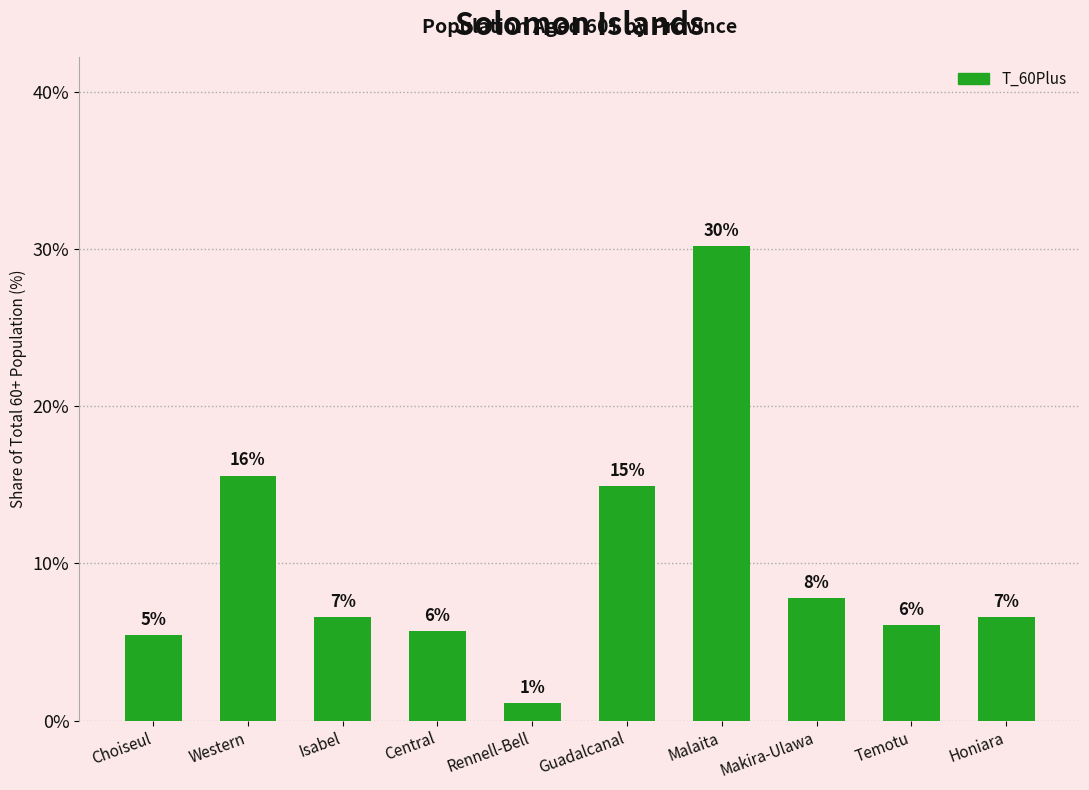

How many bars are there in total?

10